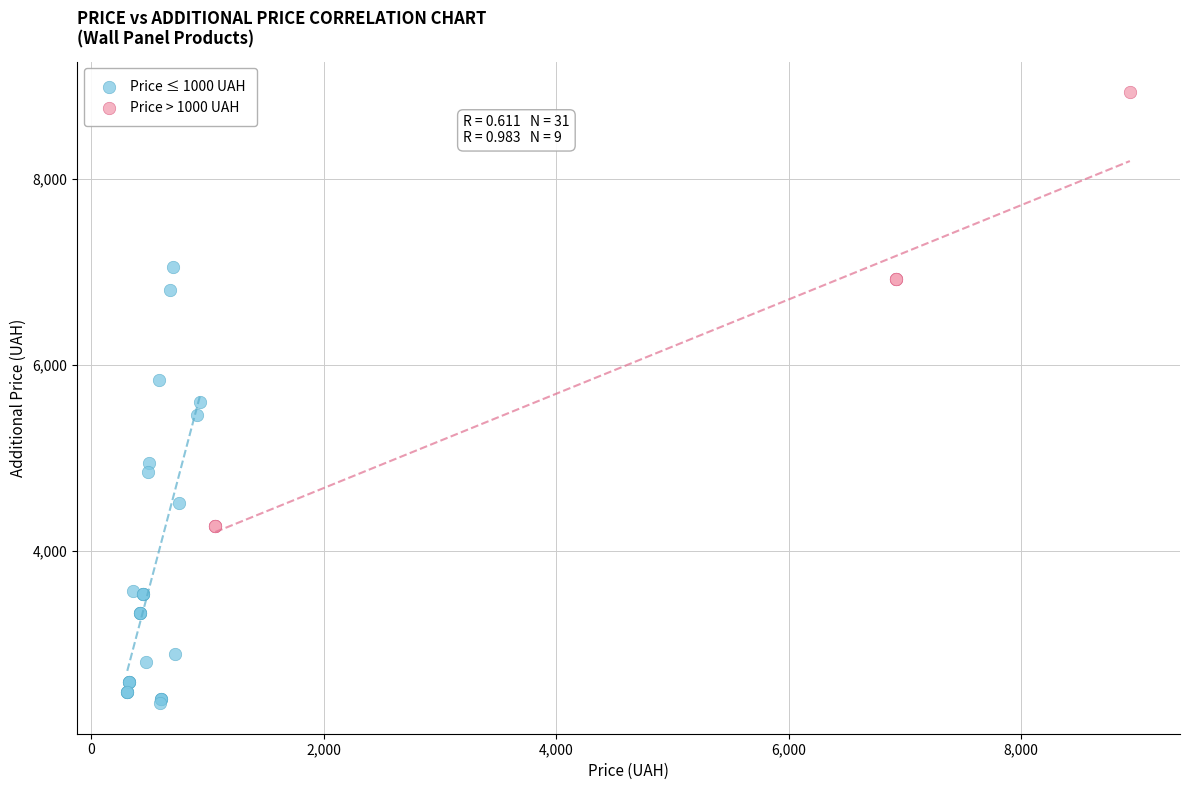

Which series reaches the maximum Y coordinate?

Price > 1000 UAH